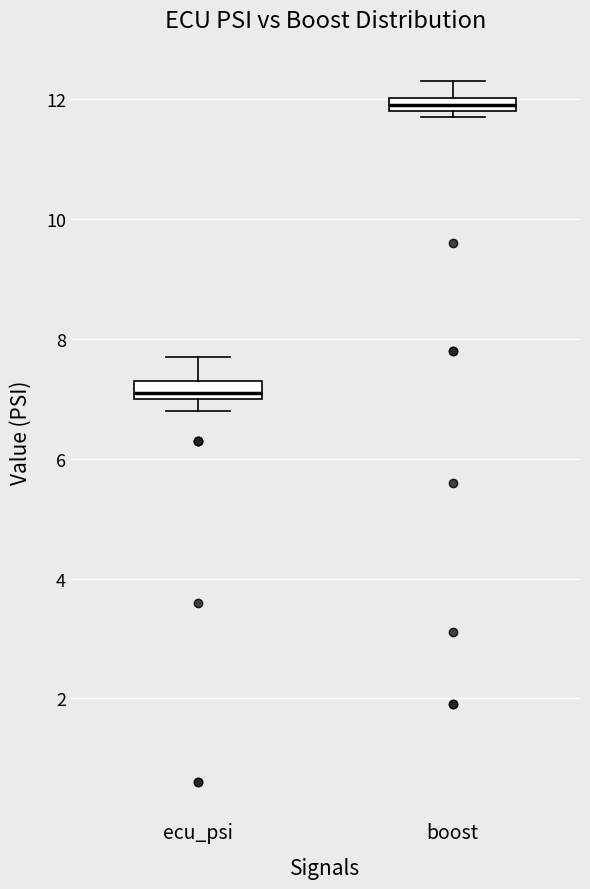

Which box has the highest median line?

boost